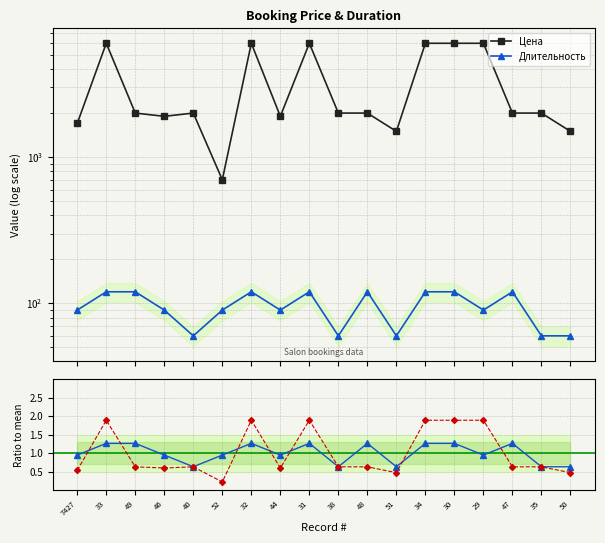

Is this an area chart (filled region under the line)?

No